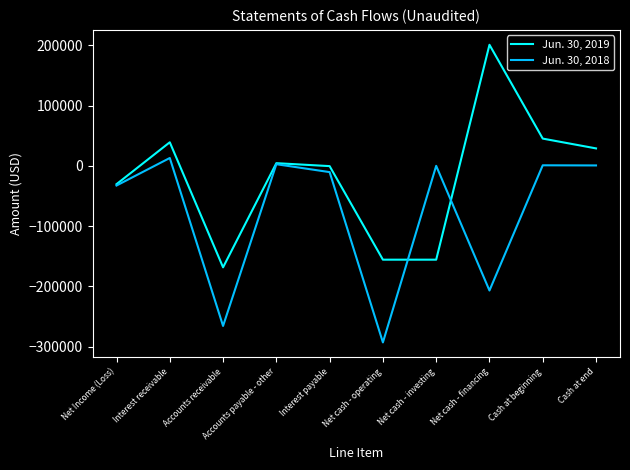

Is the value of Jun. 30, 2019 at Net cash - operating greater than the value of Jun. 30, 2018 at Accounts payable - other?

No